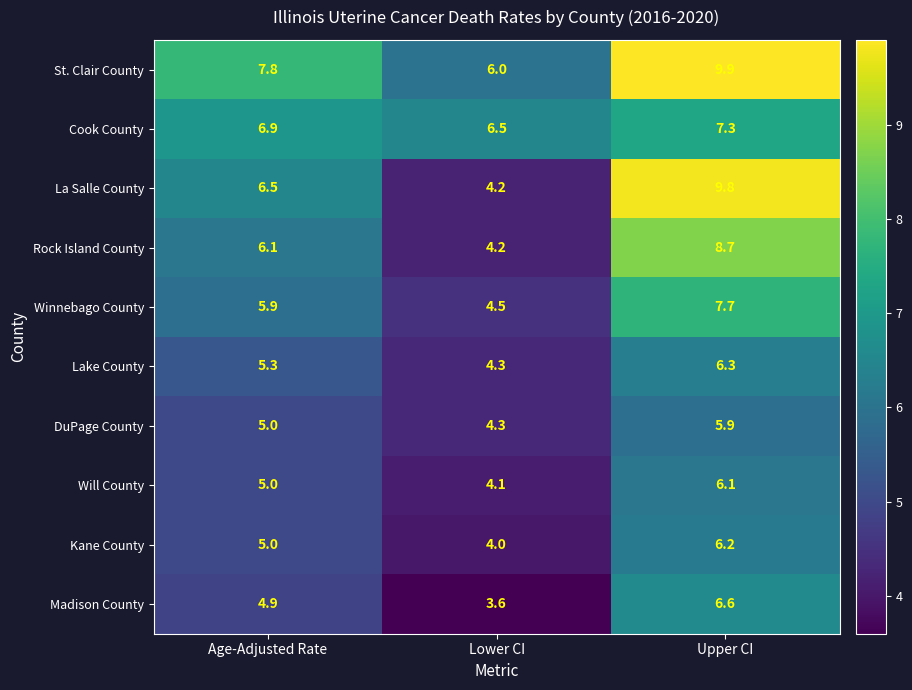

Which series changed the most between Age-Adjusted Rate and Lower CI?

La Salle County